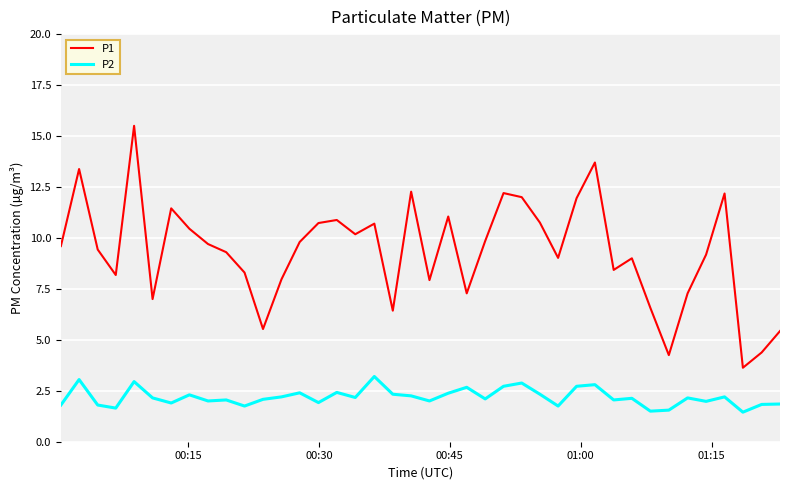

How many series are shown in this chart?

2